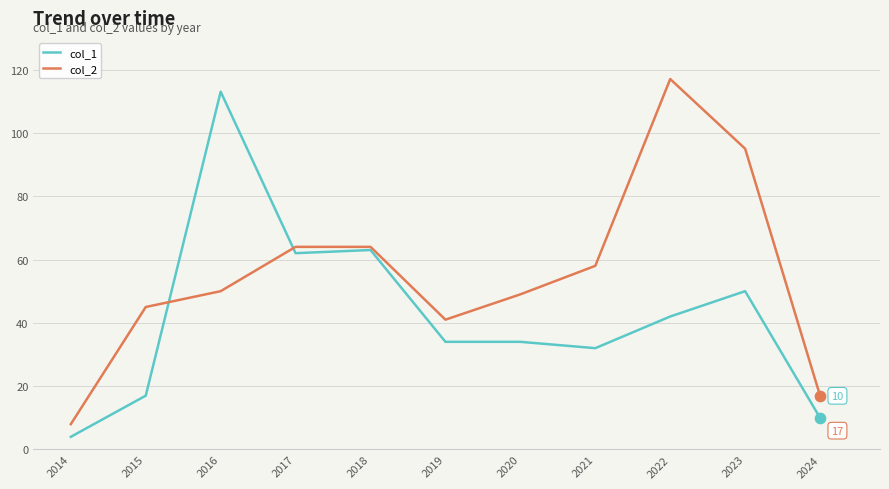

What are all the series names shown in the legend?

col_1, col_2